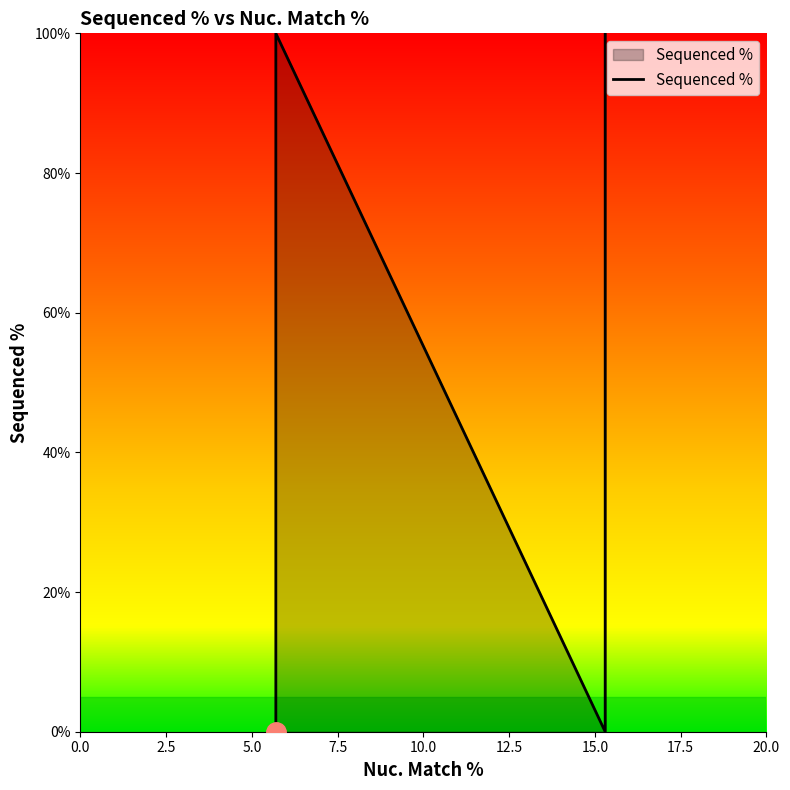

Reading left to right, transcribe all the data shown in this chart.

0.0	0.0	0.0	100.0	100.0	100.0	0.0	35.4	100.0